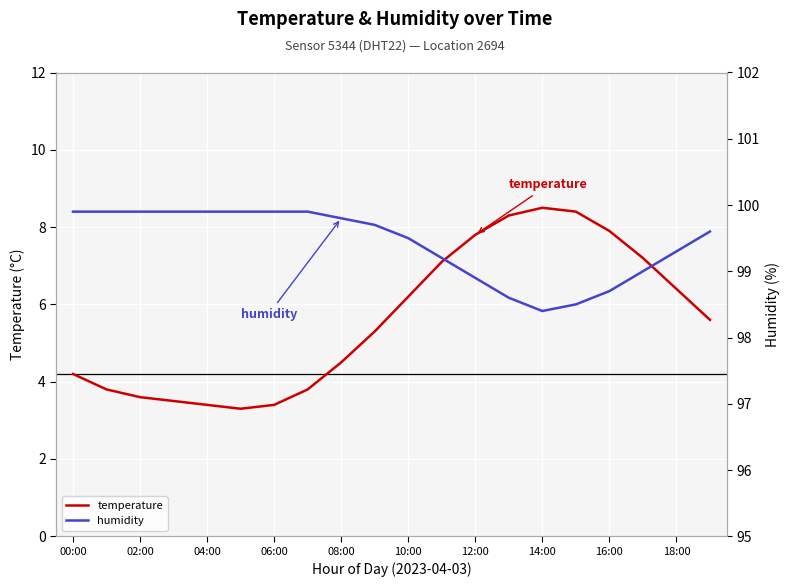

What is the minimum value for temperature?

3.3